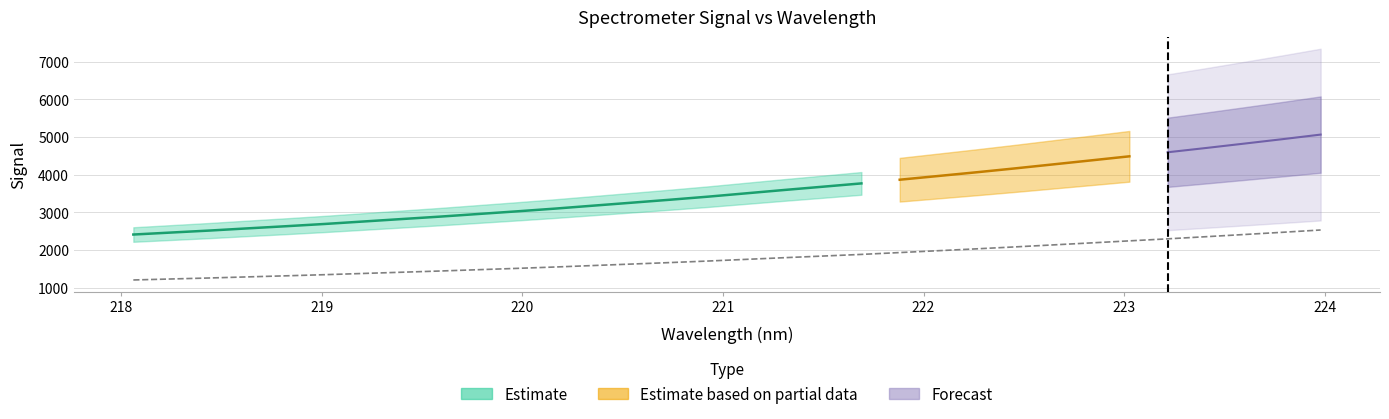

Reading left to right, what are all the values shown in this chart?

1206.7	1233.5	1259.9	1289.1	1317.6	1347.4	1379.8	1412.3	1444.6	1479.5	1514.3	1550.8	1590.2	1629.3	1668.7	1709.8	1754.4	1799.0	1842.0	1885.6	1934.5	1983.6	2033.0	2084.3	2137.6	2191.2	2245.2	2298.9	2355.6	2413.8	2472.8	2533.8